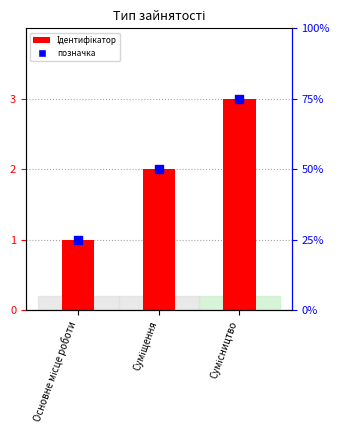

Which series contains the highest Y value?

Ідентифікатор